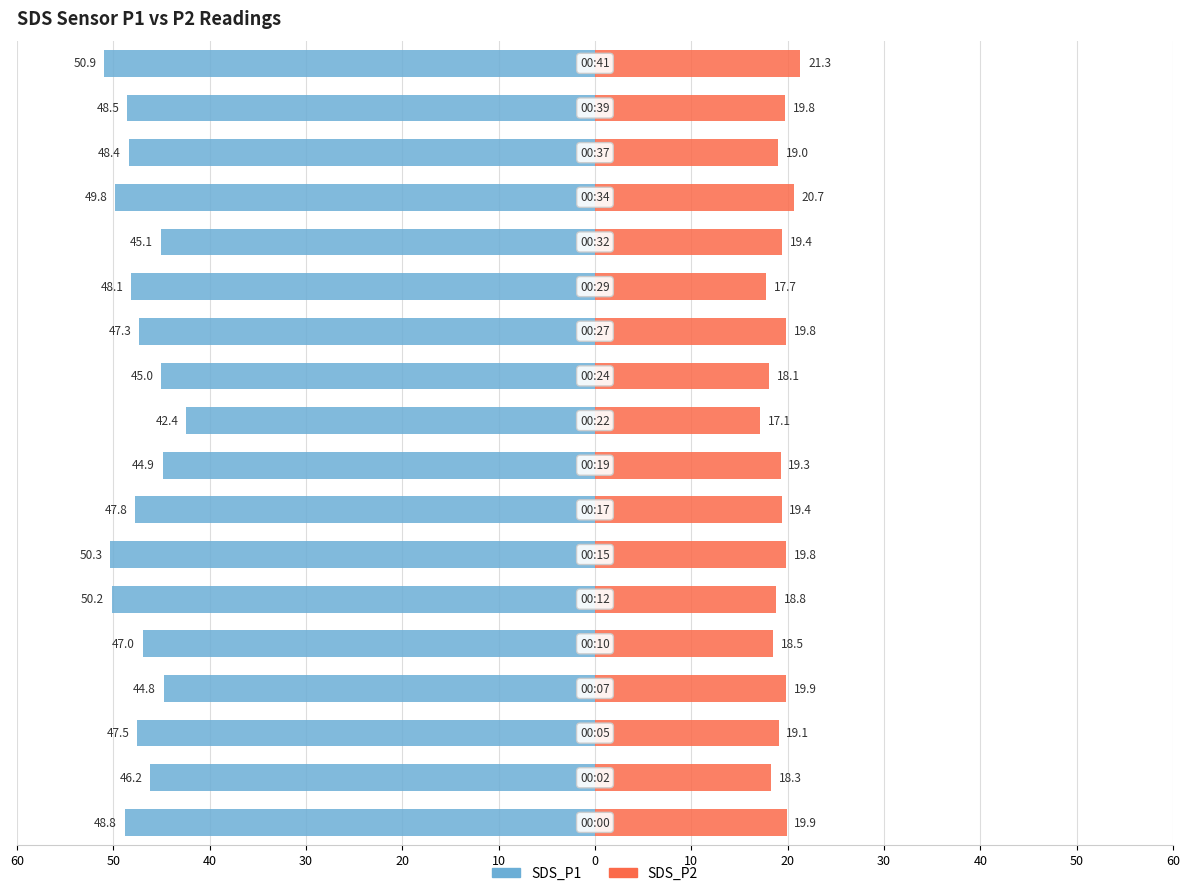

Reading right to left, list all the values displayed in this chart.

SDS_P1: -50.9	-48.5	-48.4	-49.8	-45.1	-48.1	-47.3	-45.0	-42.4	-44.9	-47.8	-50.3	-50.2	-47.0	-44.8	-47.5	-46.2	-48.8
SDS_P2: 21.3	19.8	19.0	20.7	19.4	17.7	19.8	18.1	17.1	19.3	19.4	19.8	18.8	18.5	19.9	19.1	18.3	19.9